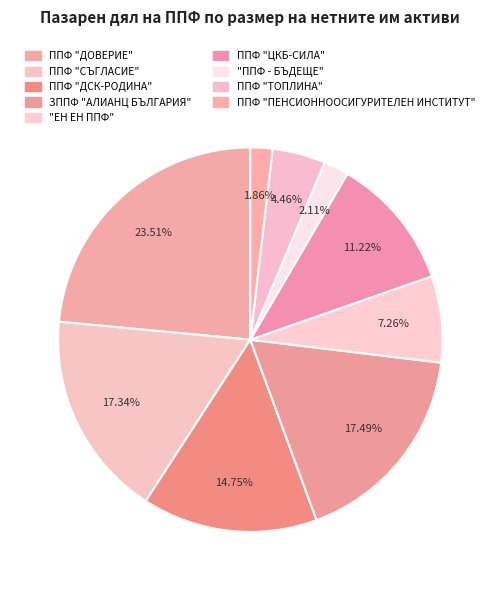

Count the number of slices in the pie.

9